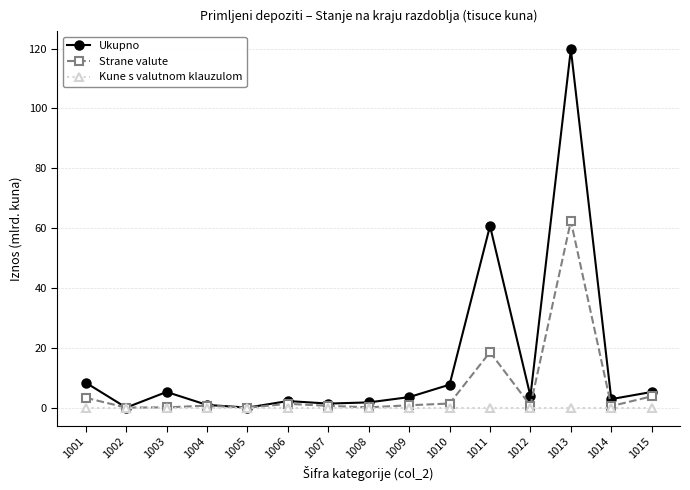

Which series has the largest total across all categories?

Ukupno